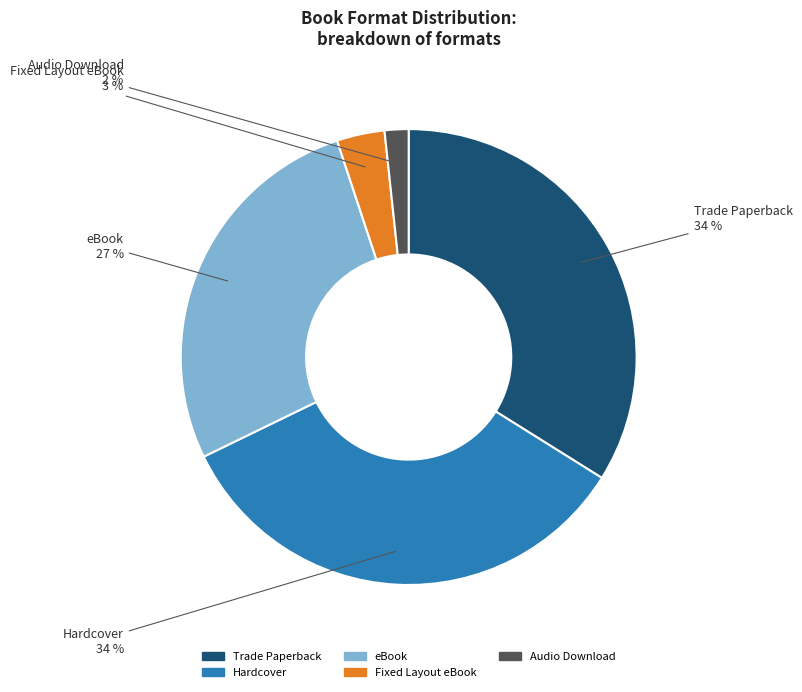

Is there any slice that represents more than half of the pie?

No